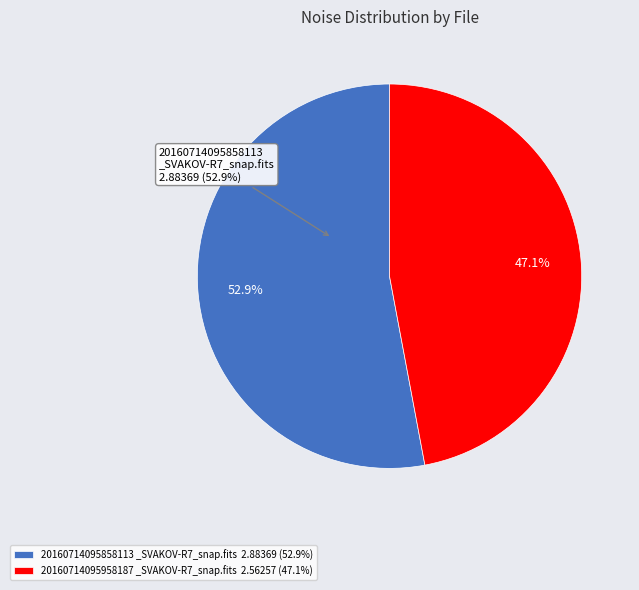

Rank the categories by value from highest to lowest.

20160714095858113_SVAKOV-R7_snap.fits, 20160714095958187_SVAKOV-R7_snap.fits